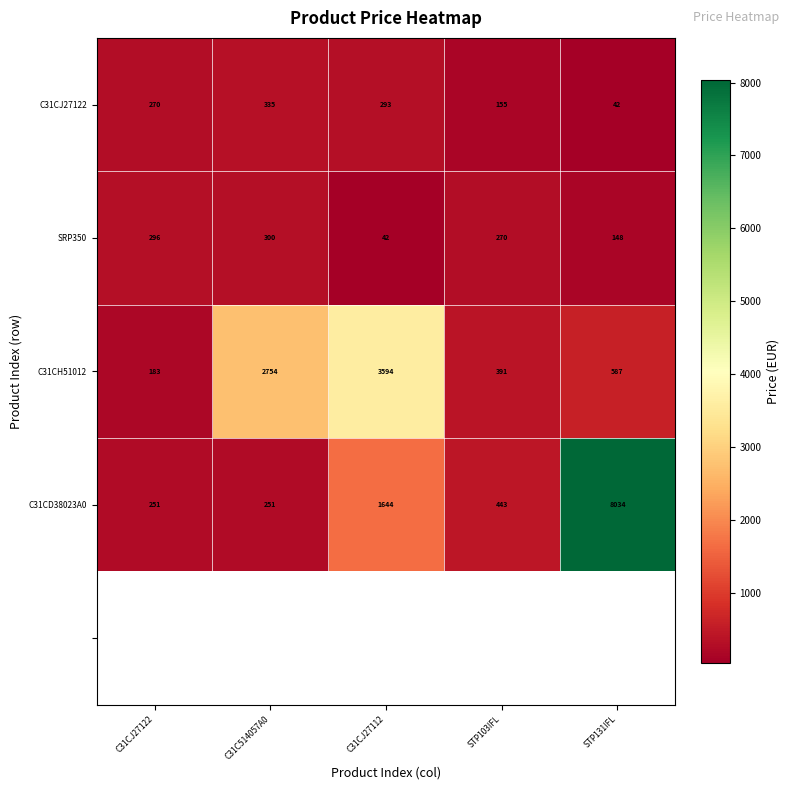

List the labels in order of C31CH51012 value, smallest first.

C31CJ27122, STP103IFL, STP131IFL, C31C514057A0, C31CJ27112